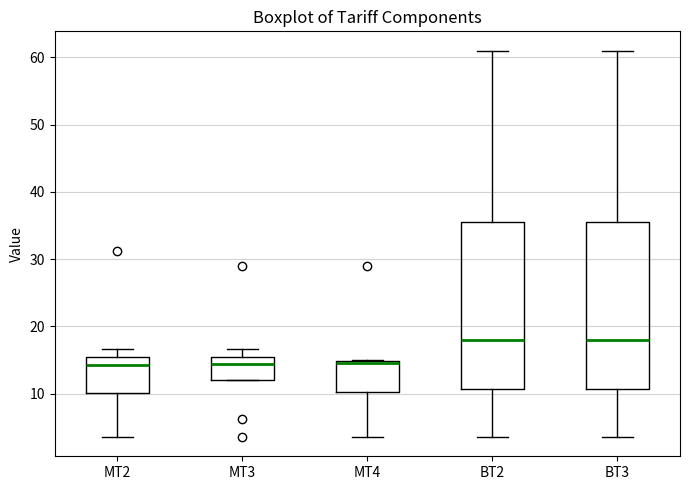

Reading left to right, transcribe this box plot: for each box, give where its median line is, the range the box spans, and where its two whiskers end, as read against the y-axis. The values are not printed on the chart, so give them approximately, as read against the axis.

MT2: median 14, box 10 to 15, whiskers 4 to 17
MT3: median 14, box 12 to 15, whiskers 12 to 17
MT4: median 15, box 10 to 15, whiskers 4 to 15
BT2: median 18, box 11 to 36, whiskers 4 to 61
BT3: median 18, box 11 to 36, whiskers 4 to 61